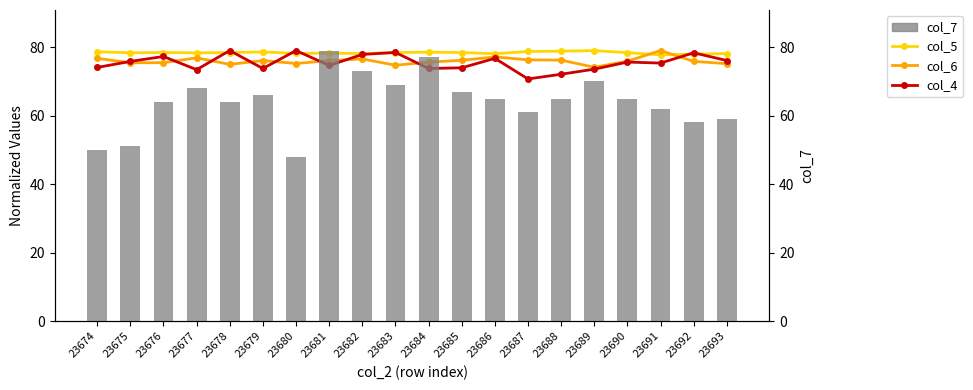

True or false: col_6 has a value of 76.2 at 23688.

True